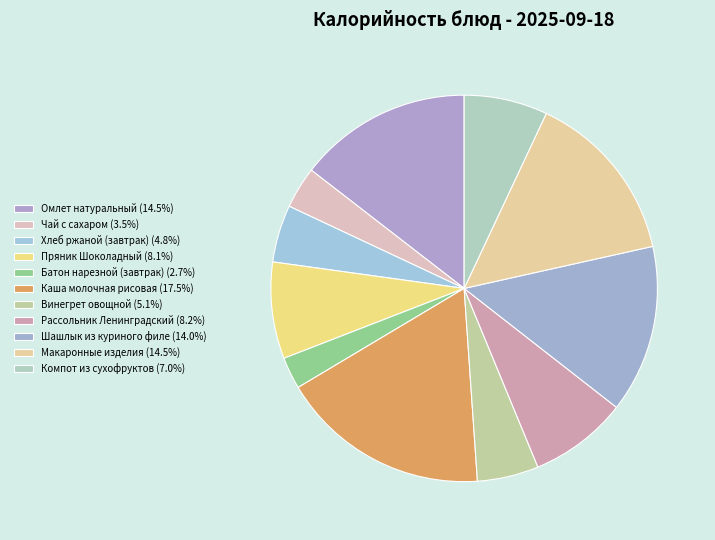

Combined, what portion of the pie is Пряник Шоколадный and Чай с сахаром?

11.6%